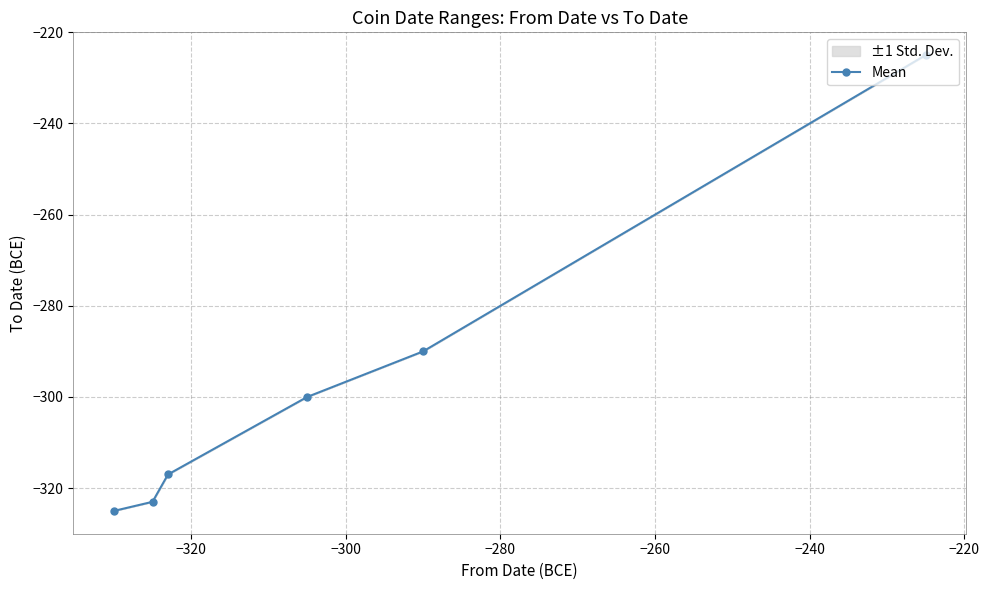

Count the number of values greater than -300.

2